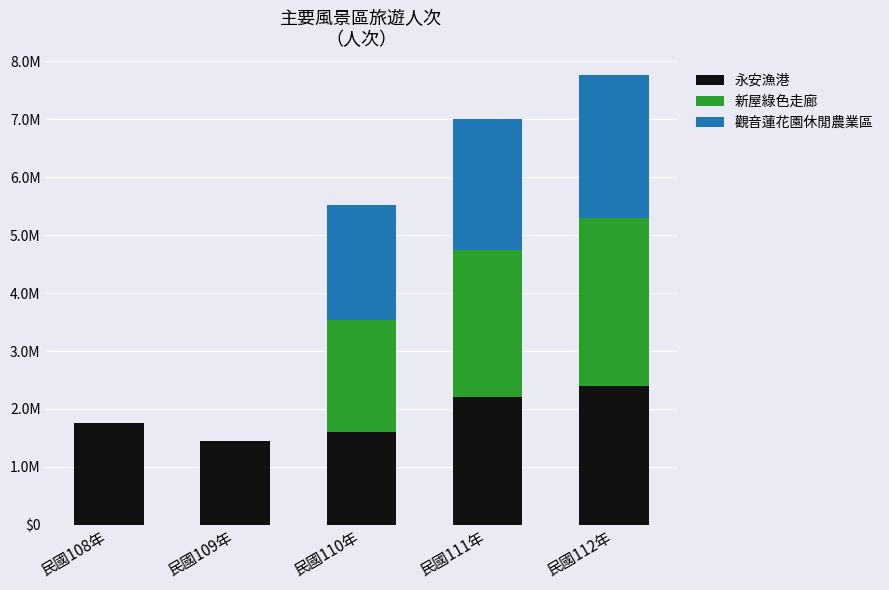

What are all the series names shown in the legend?

永安漁港, 新屋綠色走廊, 觀音蓮花園休閒農業區